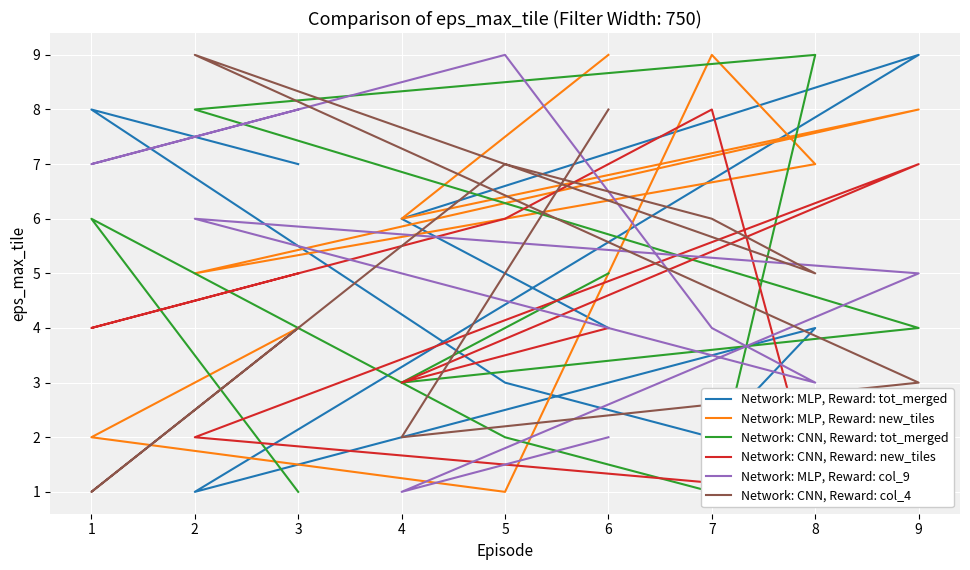

True or false: Network: CNN, Reward: tot_merged has more than 0 points higher than both neighbors.

True